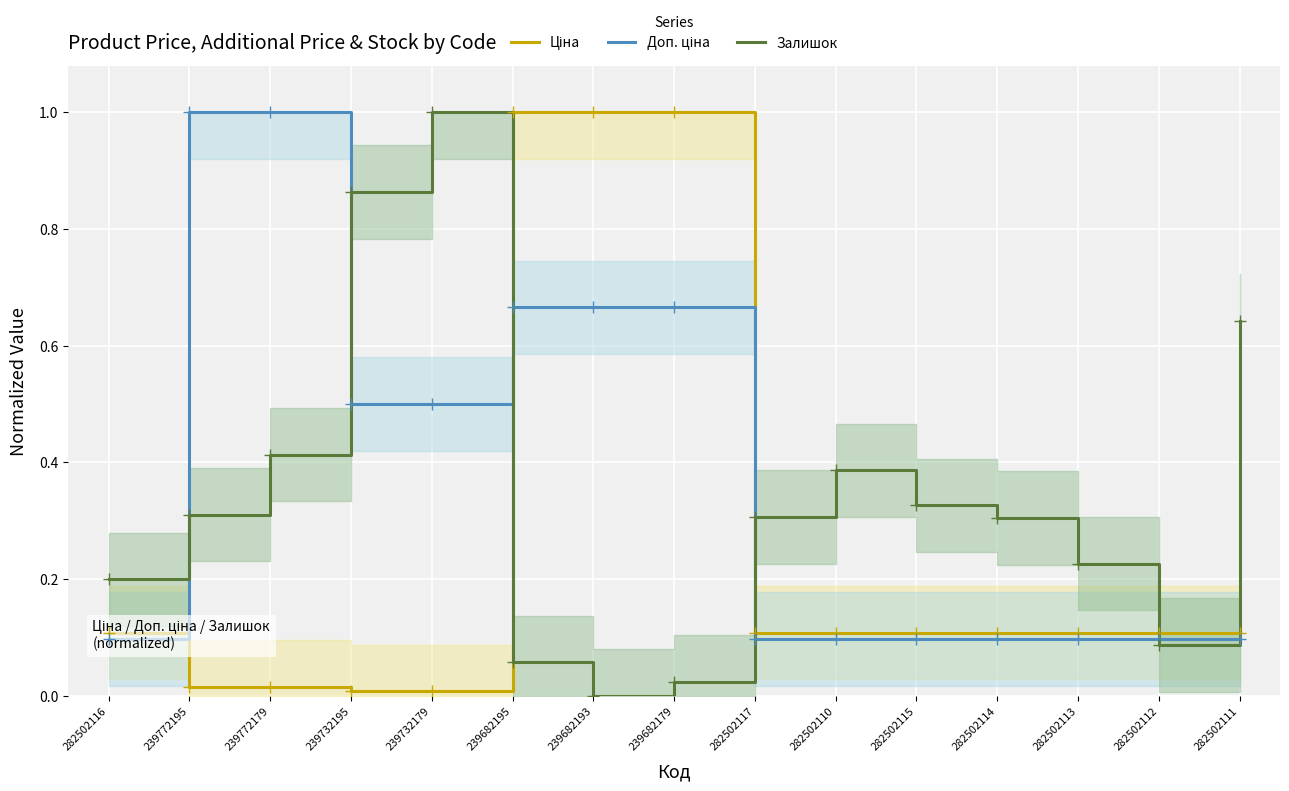

Is the value of Залишок at 282502117 greater than the value of Ціна at 282502112?

Yes